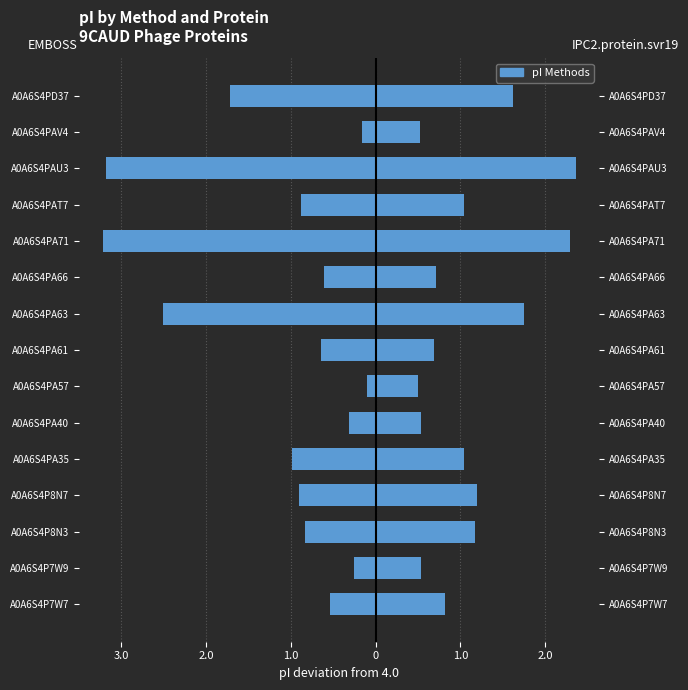

What is the smallest value displayed?

-3.2